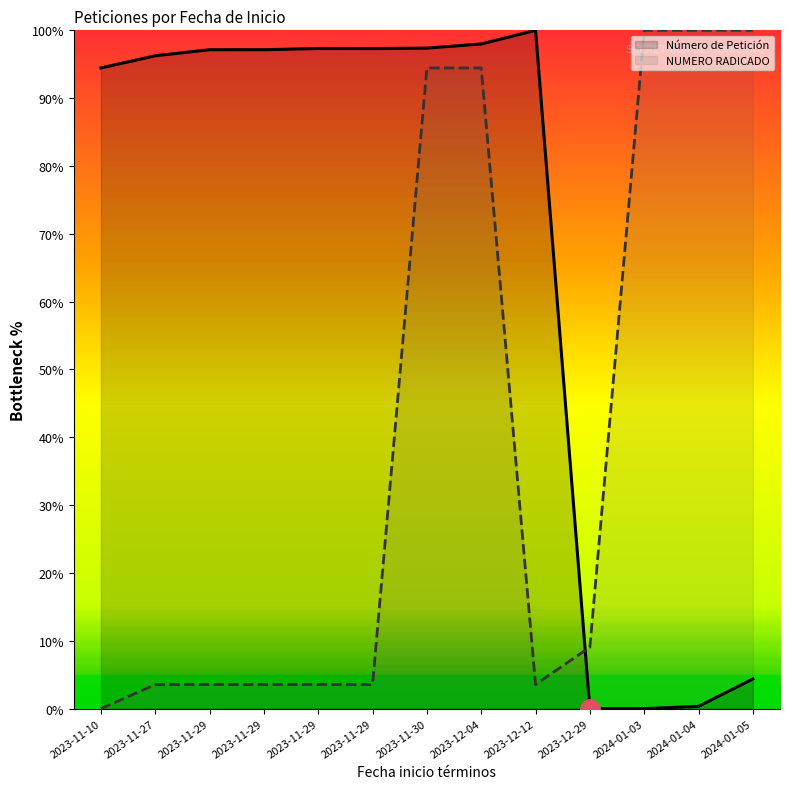

What is the label of the 7th point from the left?

2023-11-30